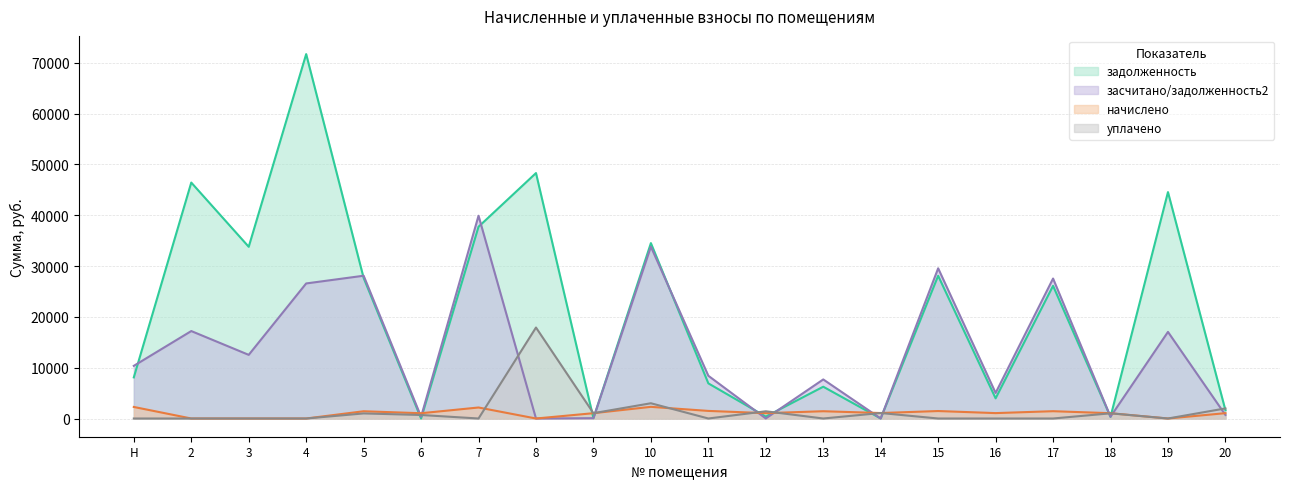

Which has a higher value, 2 or 3?

2